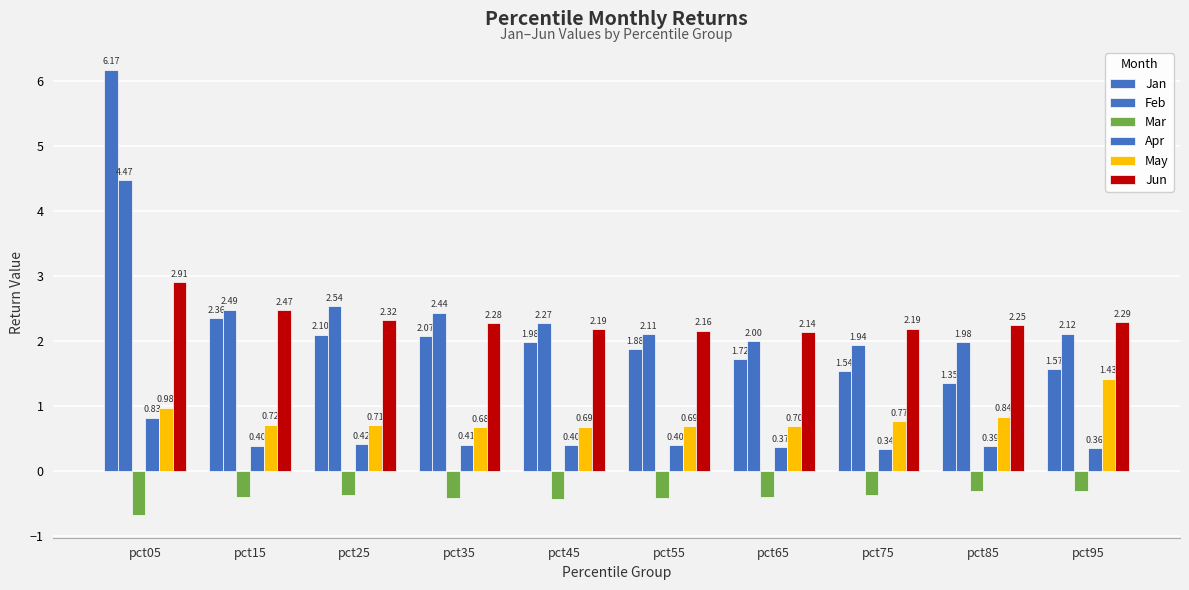

How many distinct data groups are displayed?

6